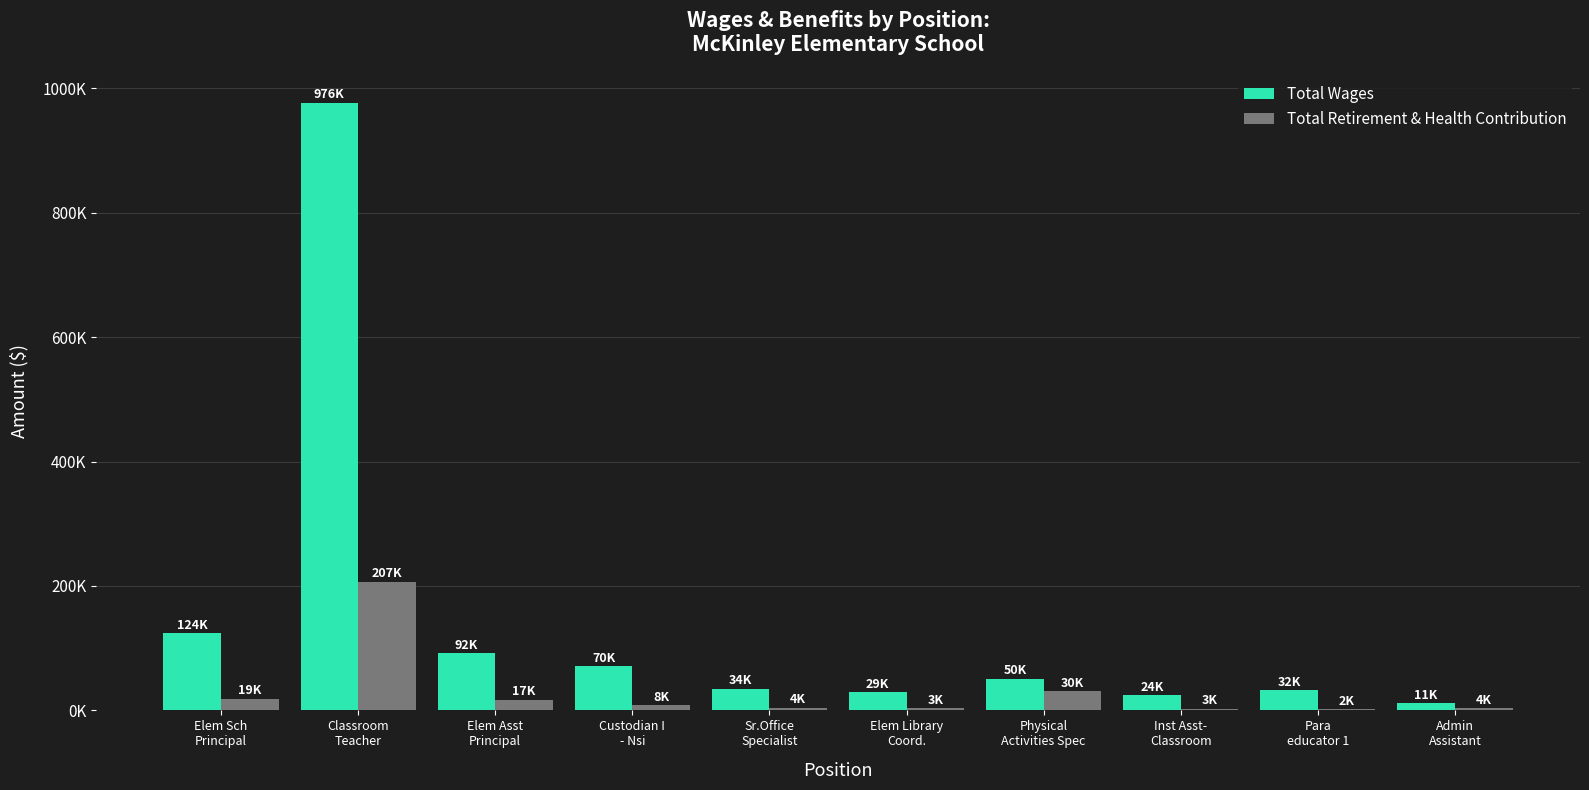

Is it true that Total Wages equals 24033 at Inst Asst-
Classroom?

True